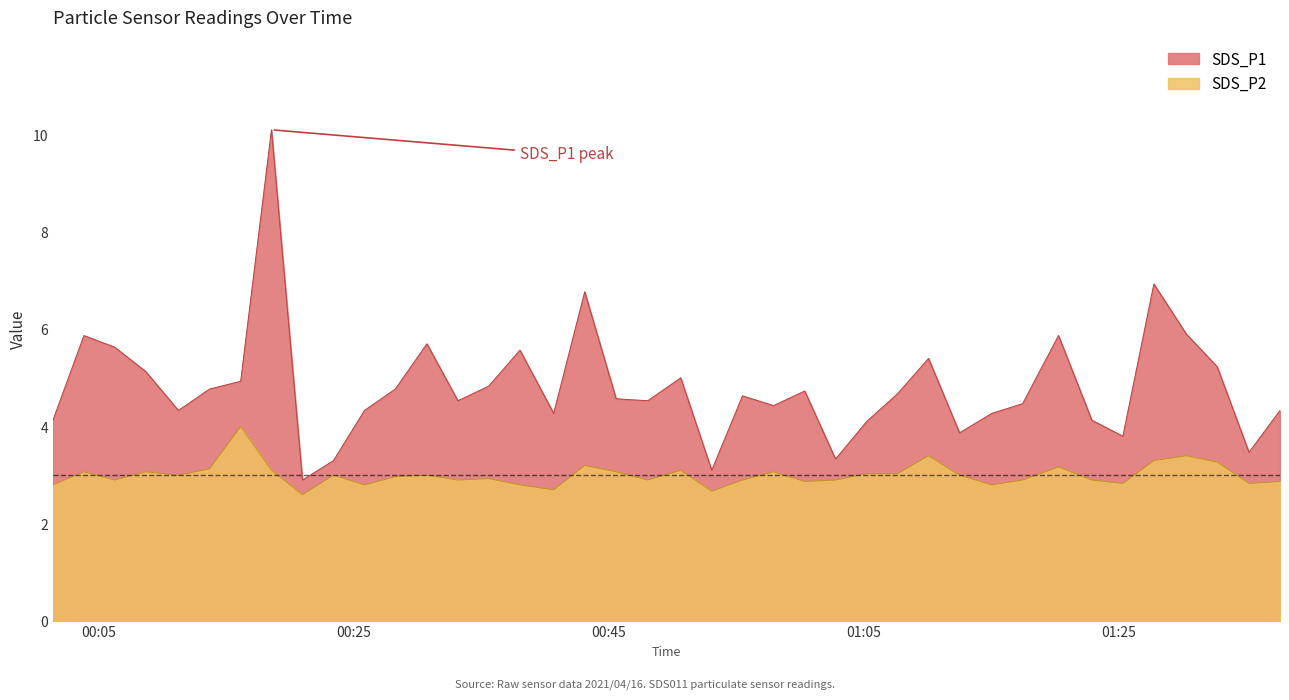

What is the difference between the maximum and minimum values in the SDS_P1 series?

7.2